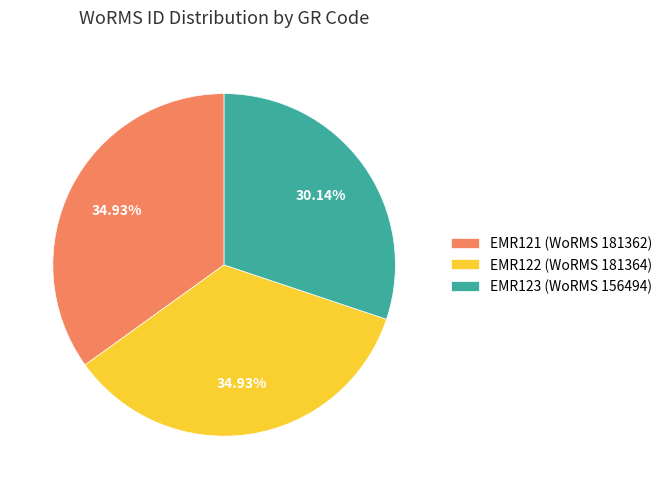

What is the smallest slice in the pie chart?

EMR123